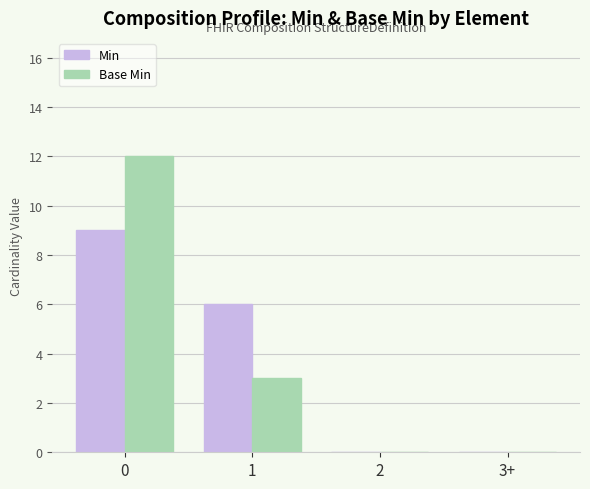

What is the sum of all Base Min values?

15